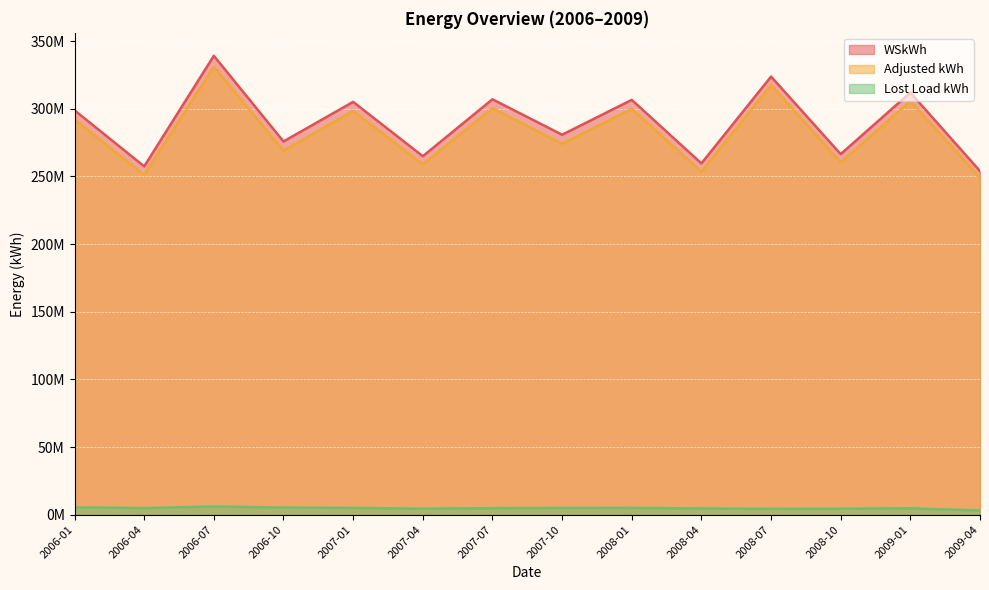

At which category is the sum across all series the highest?

2006-07